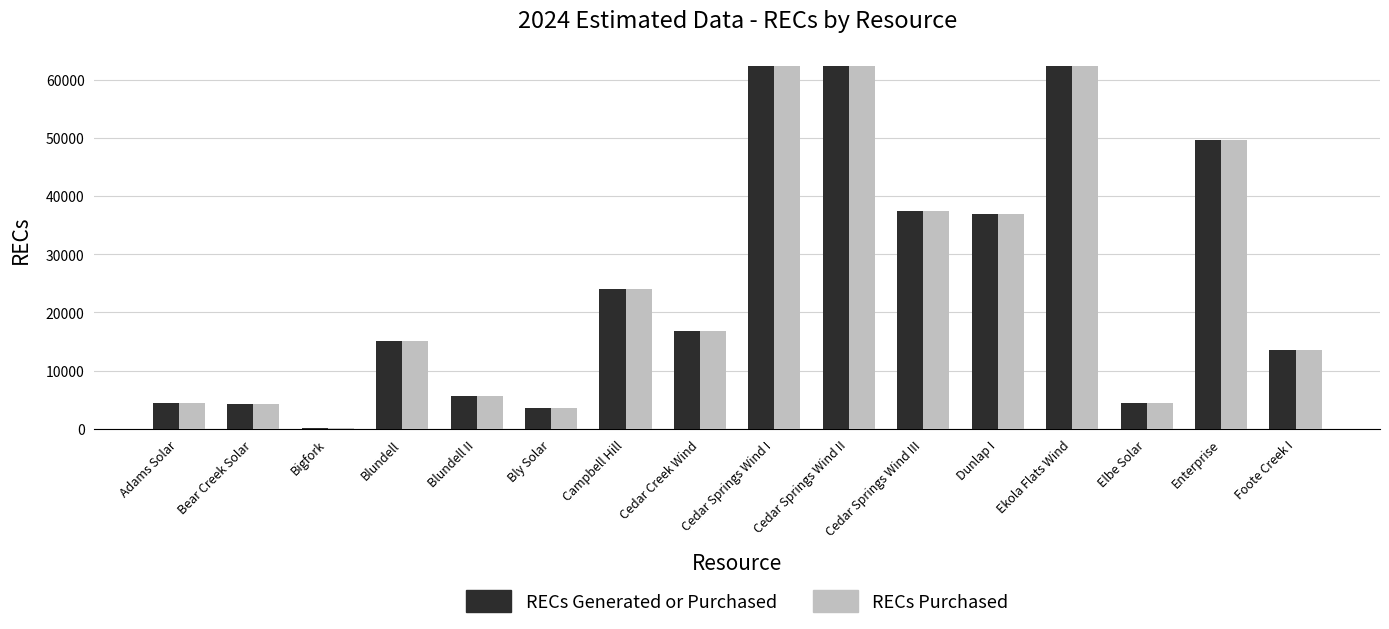

What is the maximum value shown in the chart?

62347